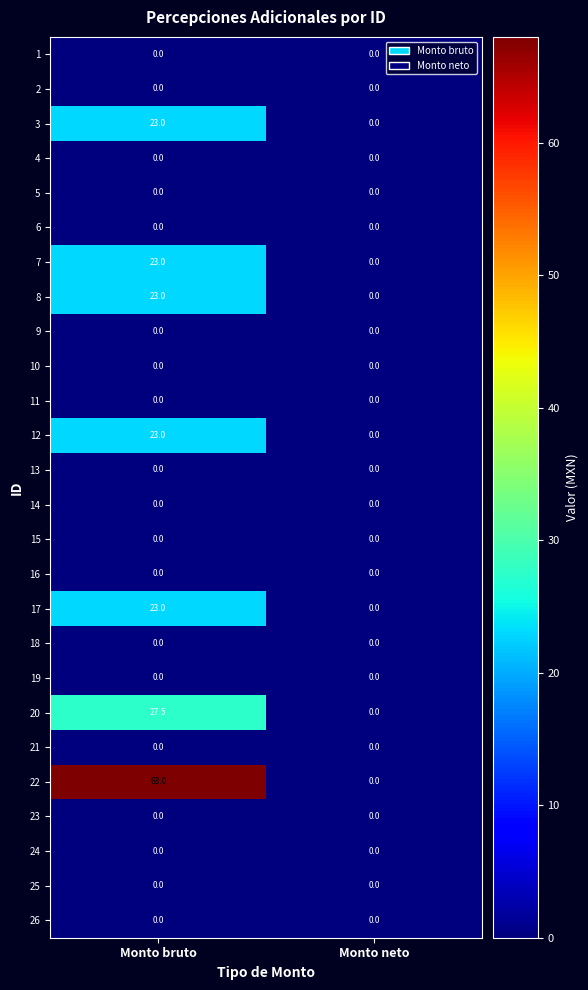

At which label is 20 closest to 13?

Monto neto